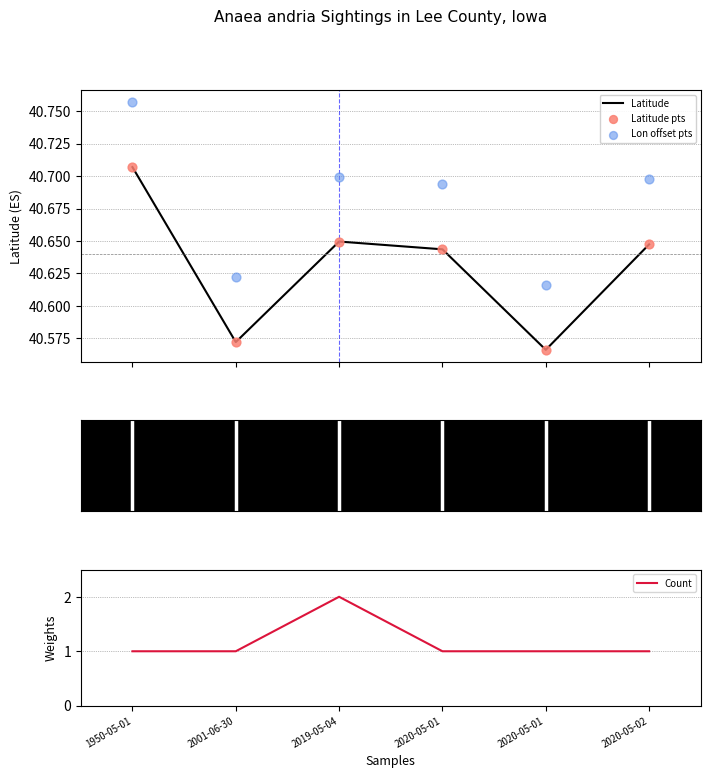

At which category is the sum across all series the highest?

2019-05-04